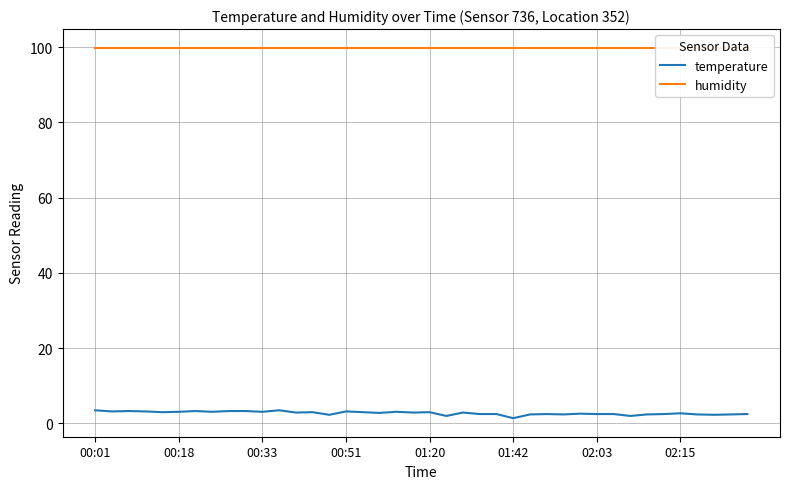

Which has a higher value, 23 or 35?

35